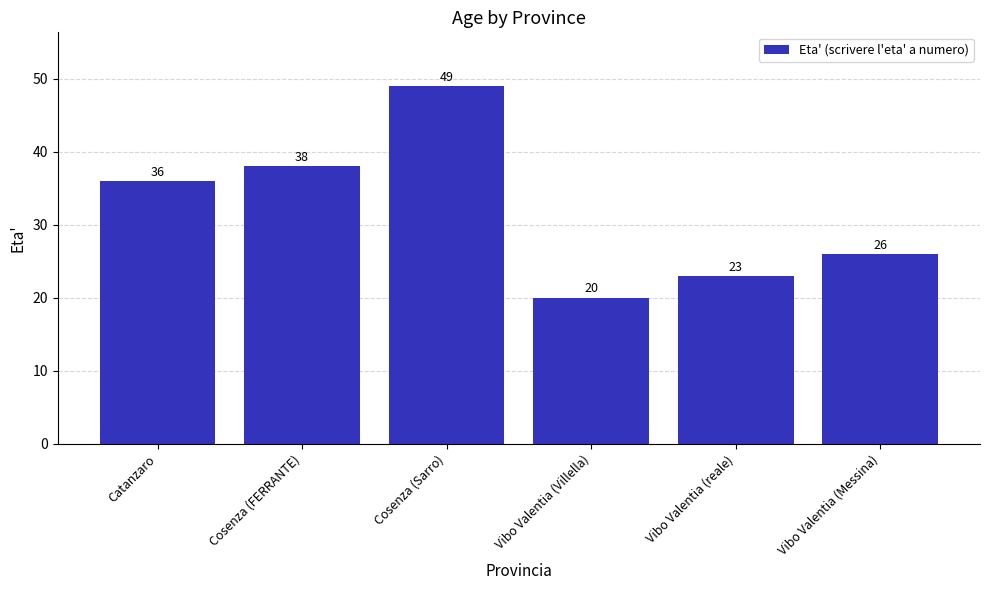

Reading right to left, extract all data points from this chart.

Vibo Valentia (Messina)=26	Vibo Valentia (reale)=23	Vibo Valentia (Villella)=20	Cosenza (Sarro)=49	Cosenza (FERRANTE)=38	Catanzaro=36